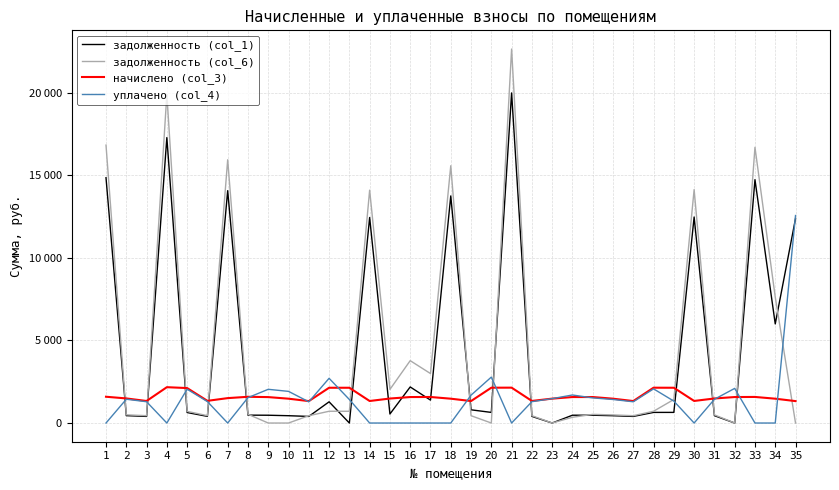

What is the average value of the задолженность (col_1) series?

4354.1